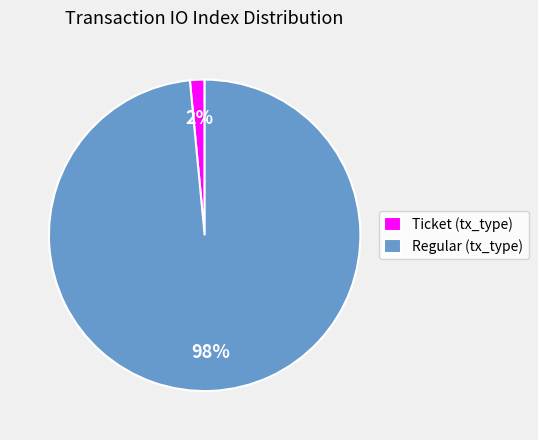

How many segments does this pie chart have?

2